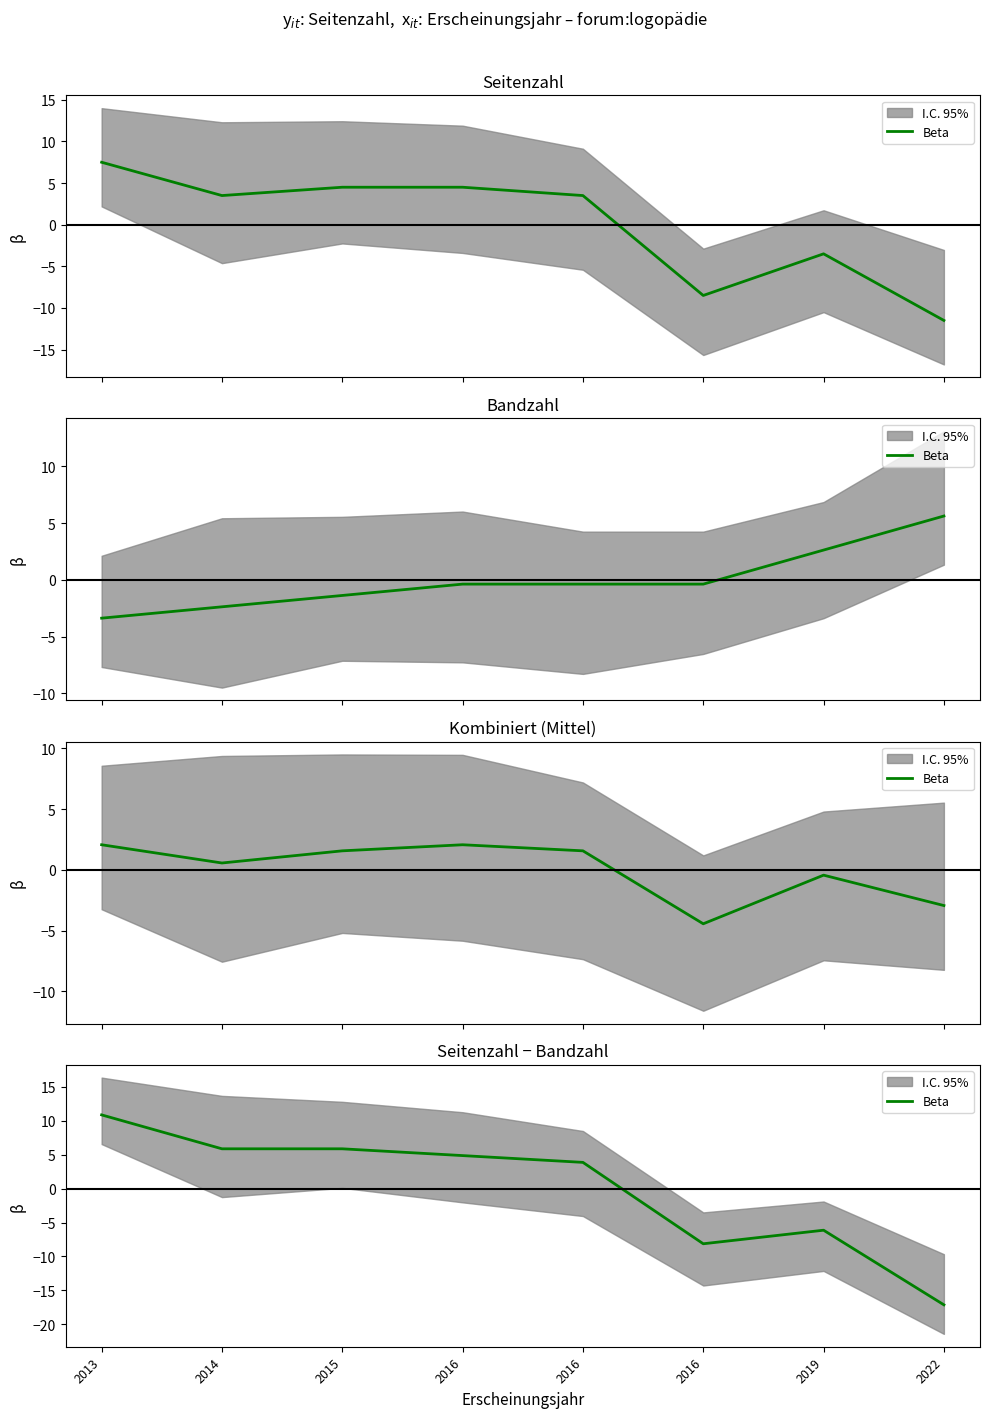

Count the number of categories in the chart.

8